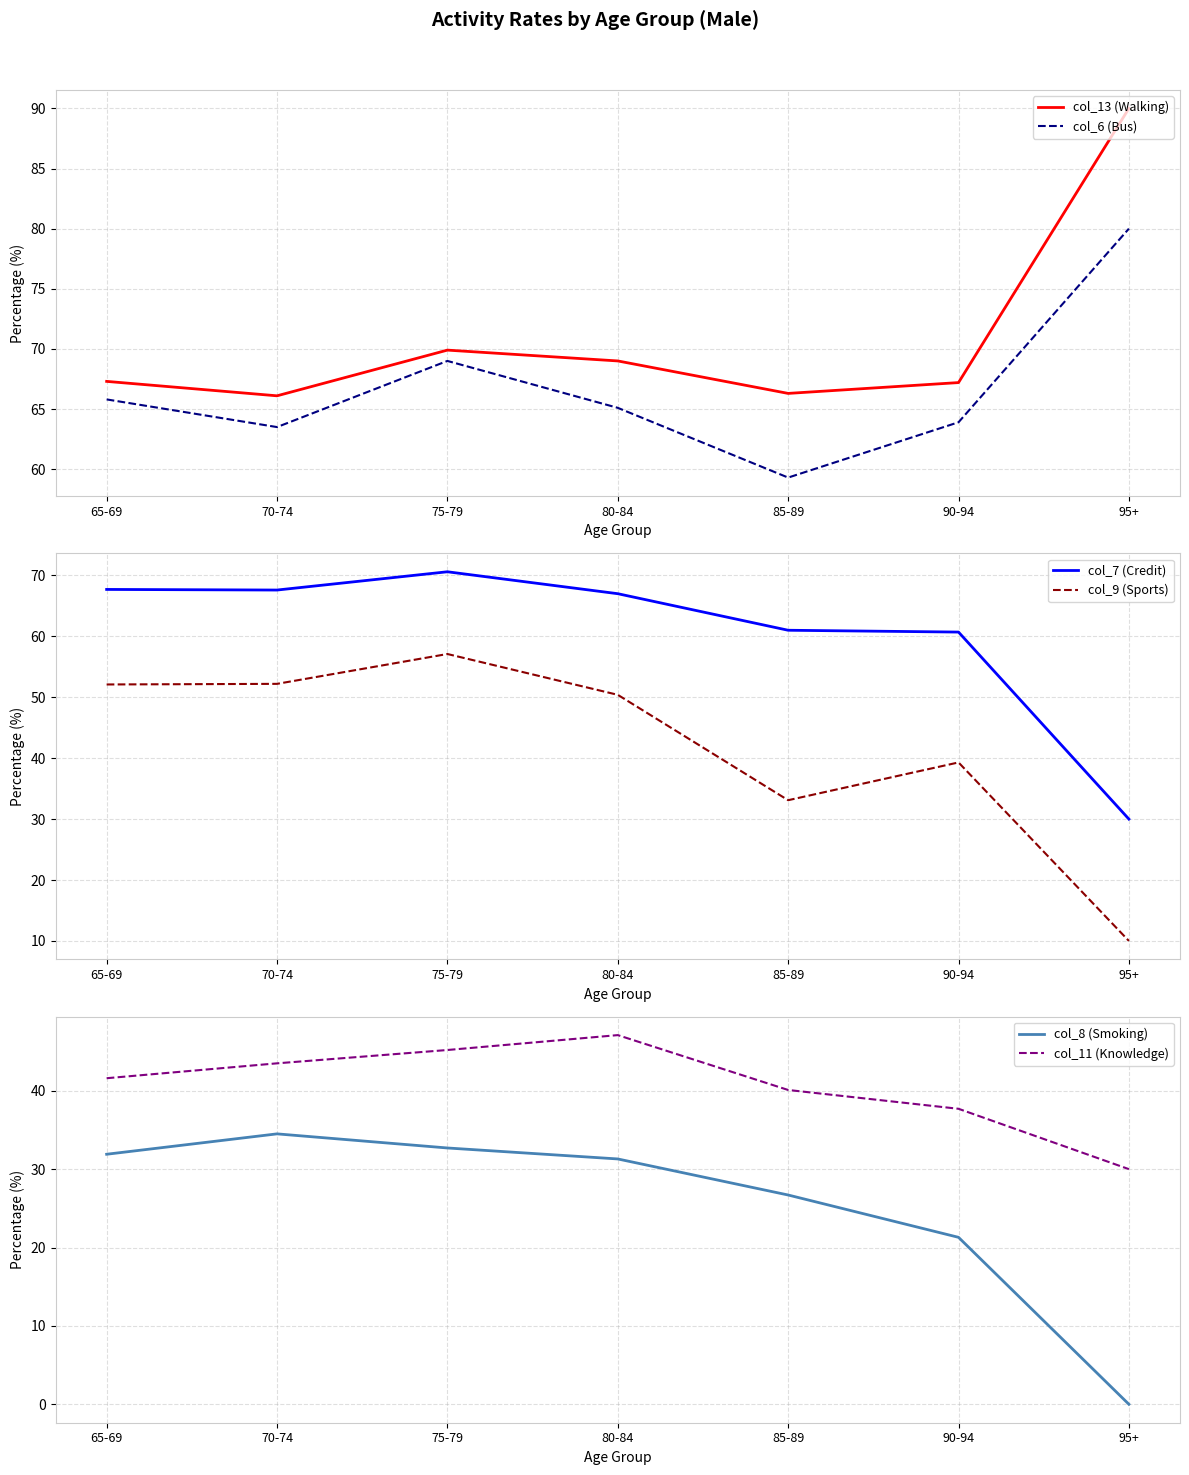

True or false: col_9 (Sports) and col_8 (Smoking) intersect in this chart.

False